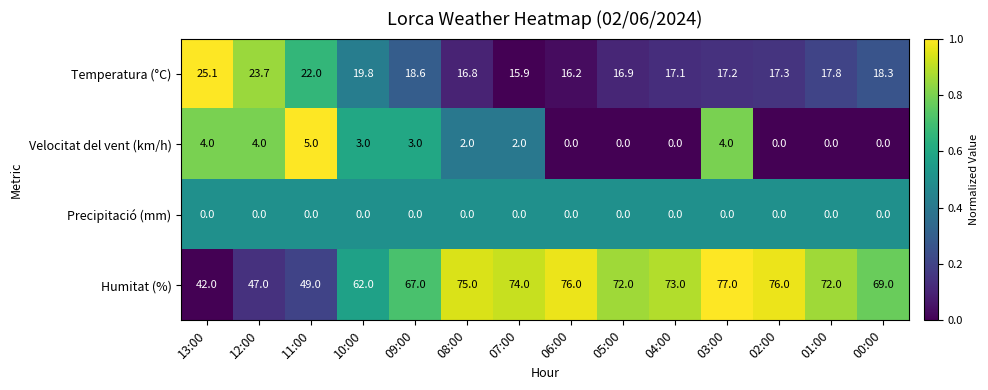

Which series has the widest spread of values?

Humitat (%)